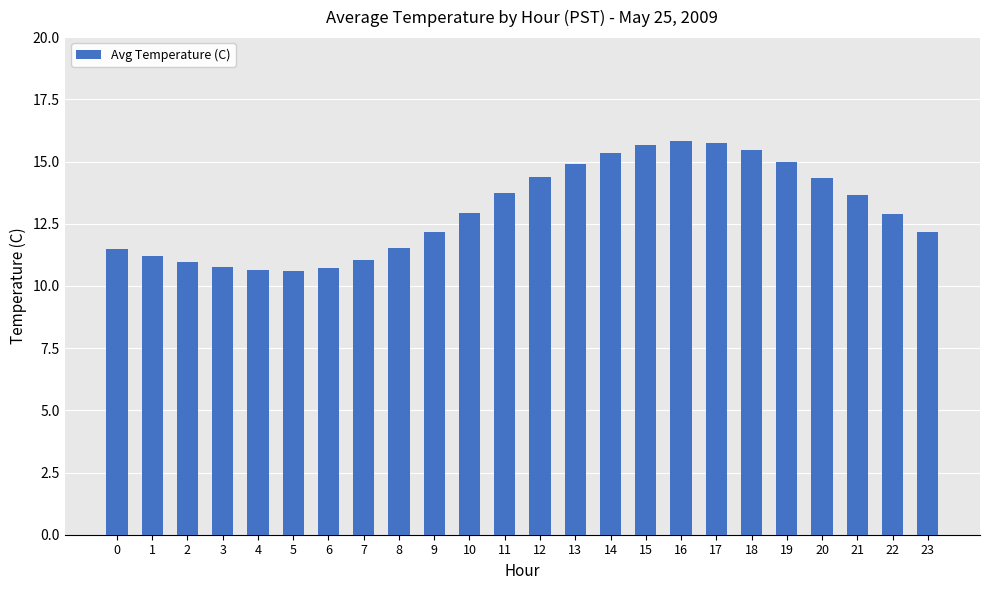

At which label does the data first exceed 12?

9